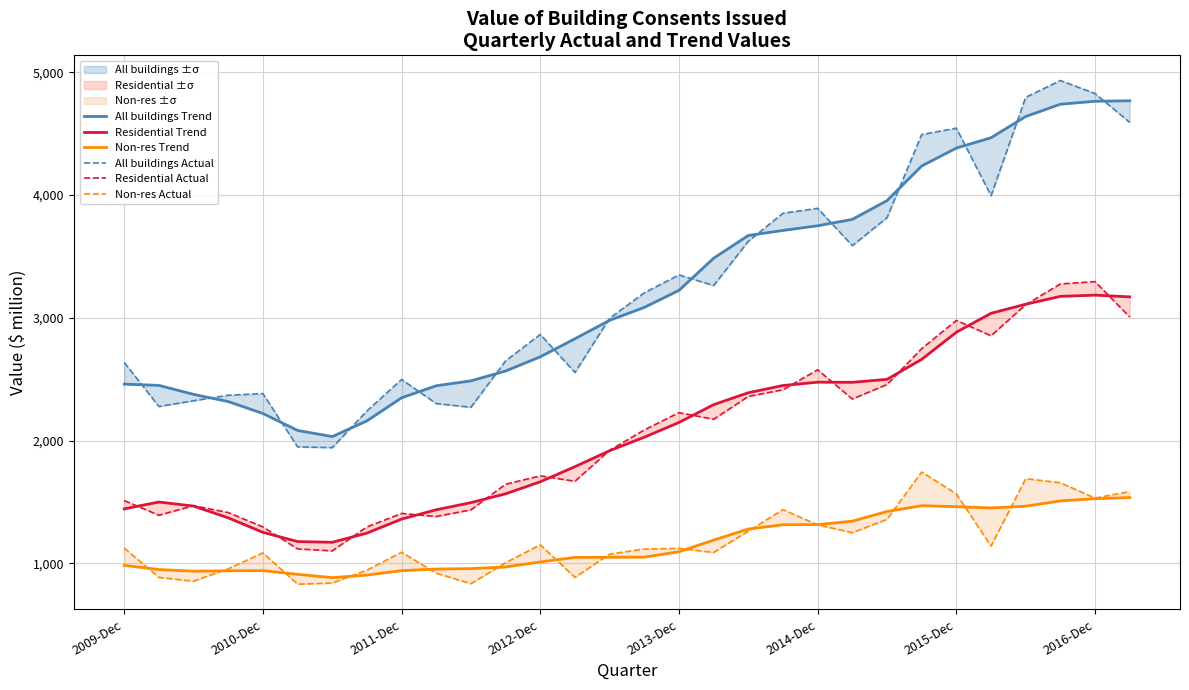

At which label does All buildings Trend first exceed 3085?

2013-Dec